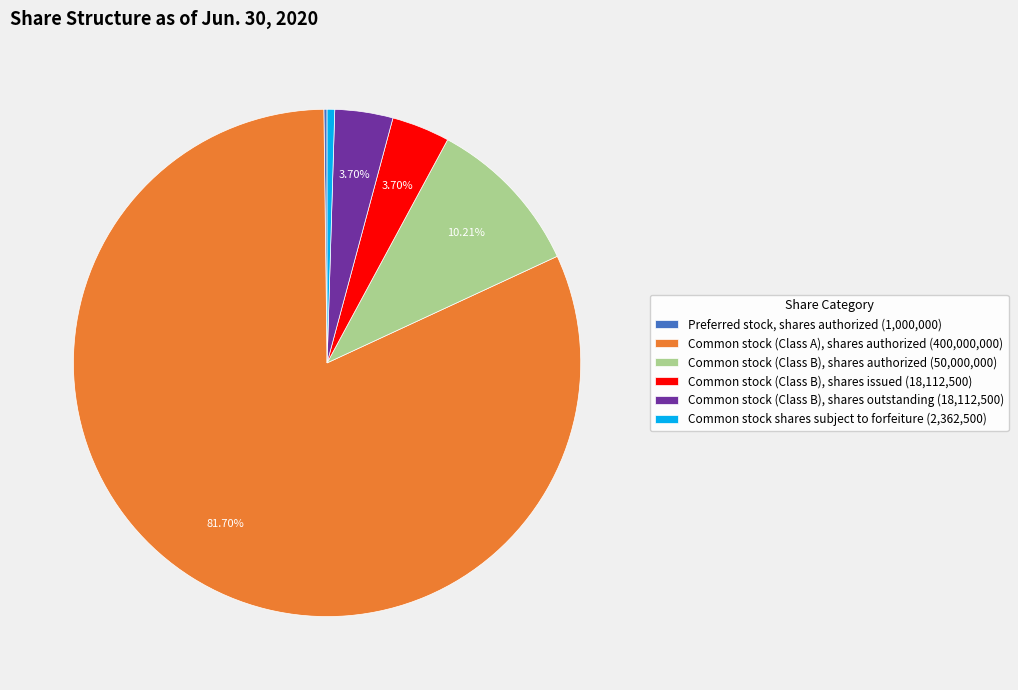

Do Common stock (Class B), shares authorized (50,000,000) and Common stock (Class B), shares outstanding (18,112,500) together represent more than half of the pie?

No